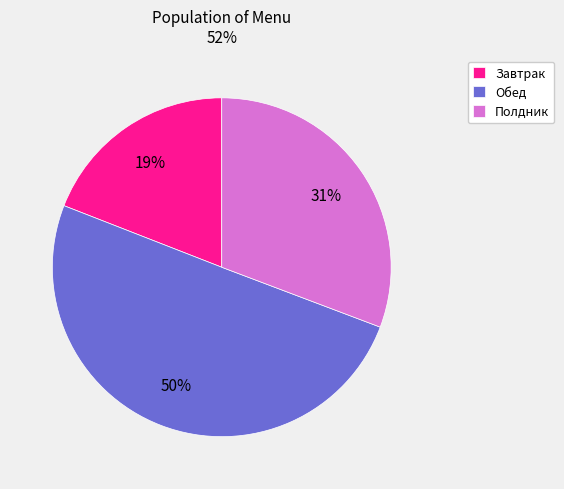

Which category has the smallest portion of the pie?

Завтрак